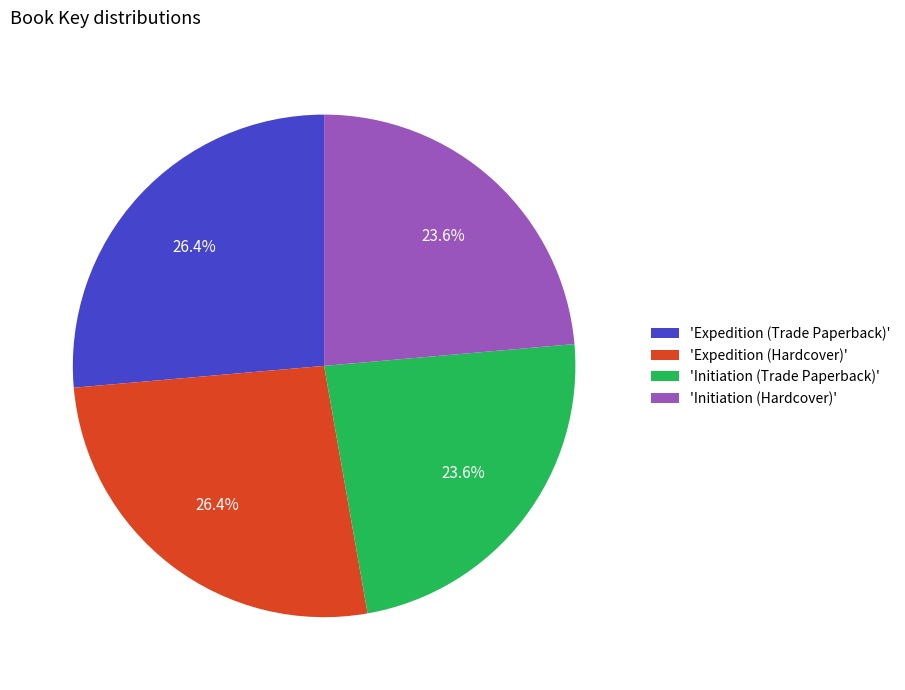

How many slices are in this pie chart?

4